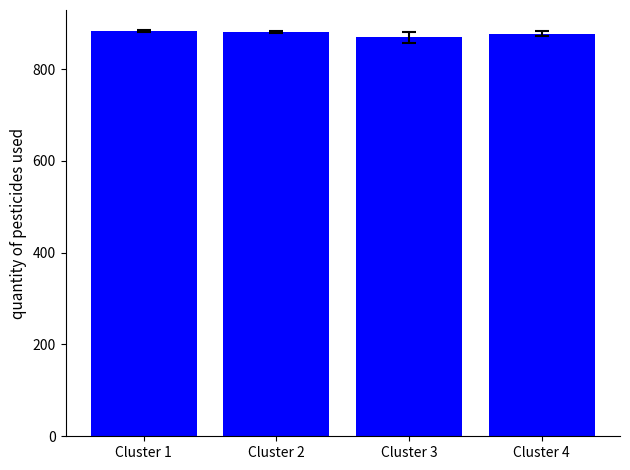

Between Cluster 3 and Cluster 2, which is larger?

Cluster 2